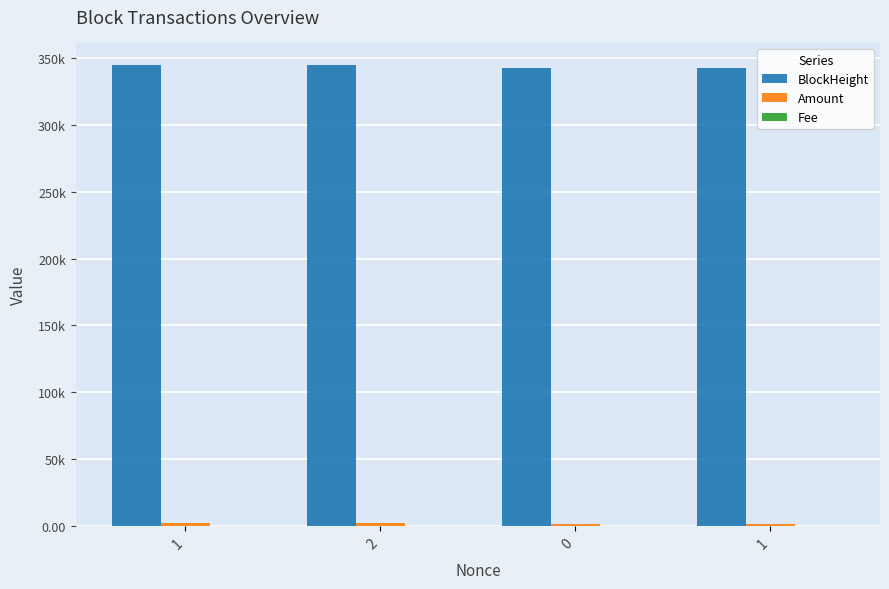

At which category is the sum across all series the highest?

1